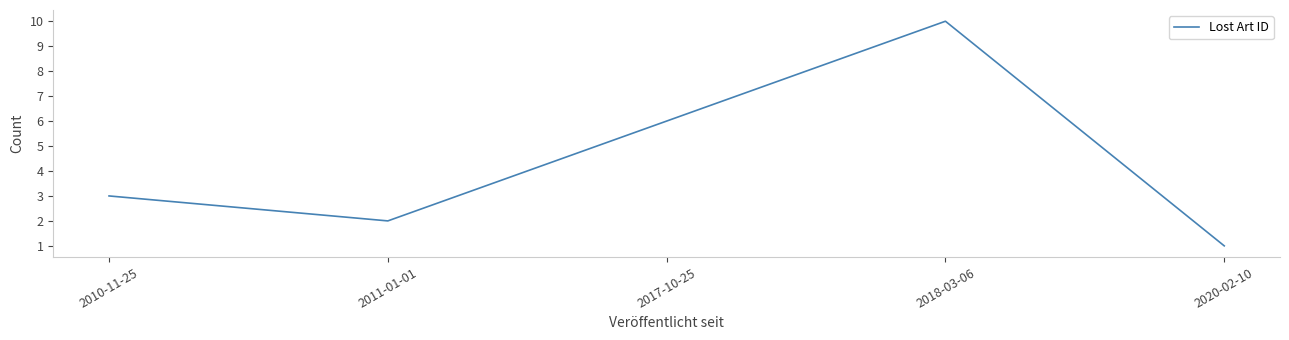

Which has a higher value, 2017-10-25 or 2010-11-25?

2017-10-25